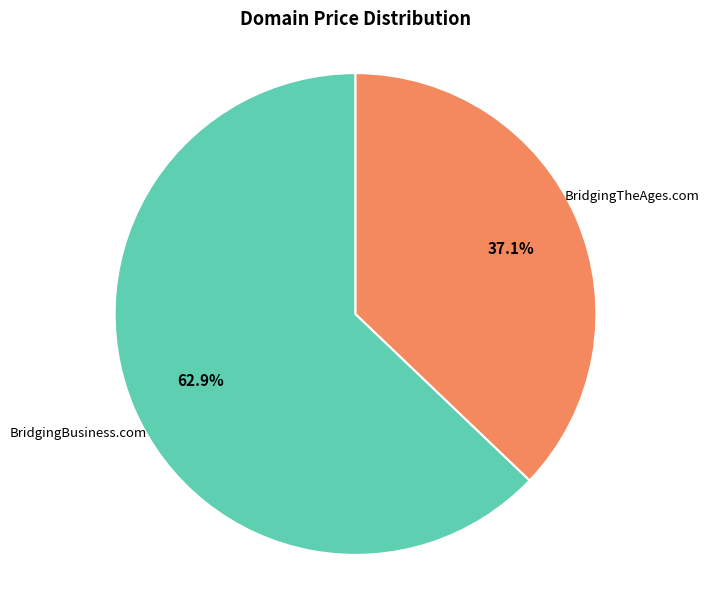

True or false: BridgingTheAges.com accounts for 43% of the total.

False